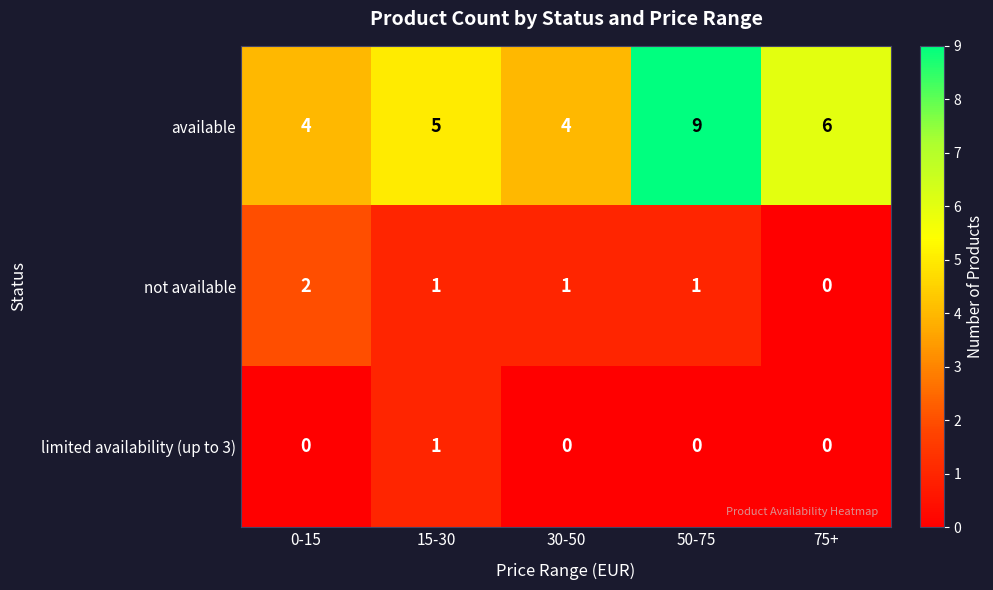

List the series in order of their peak value, highest first.

available, not available, limited availability (up to 3)